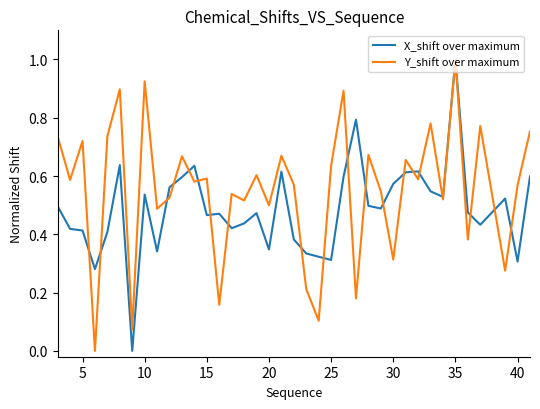

What is the greatest value displayed?

1.0